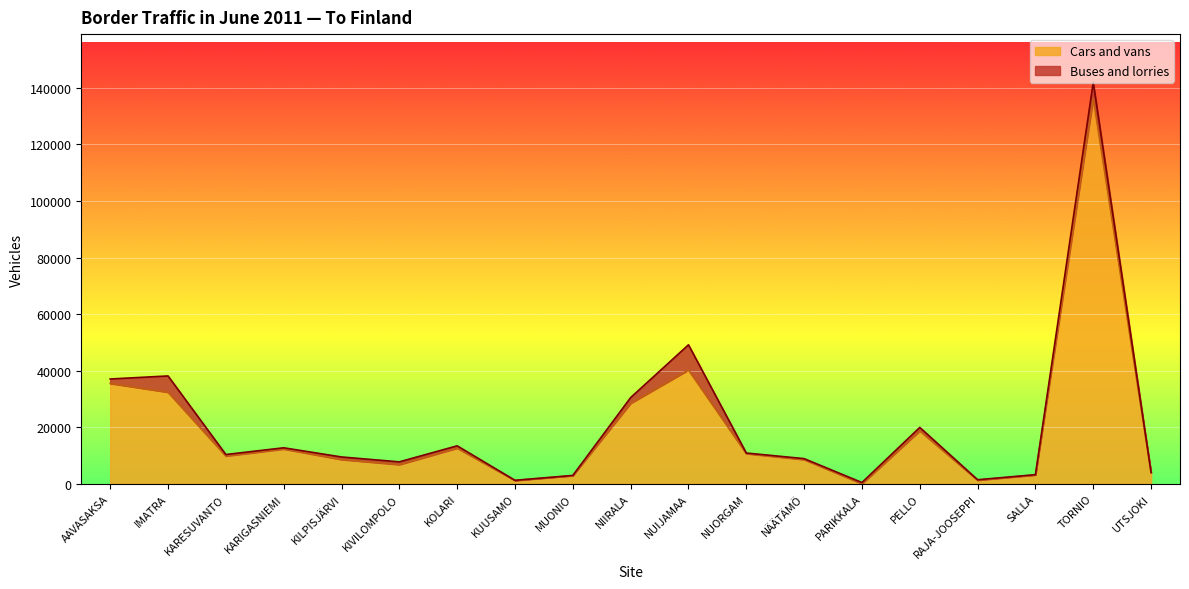

Which label corresponds to the smallest value in the chart?

PARIKKALA